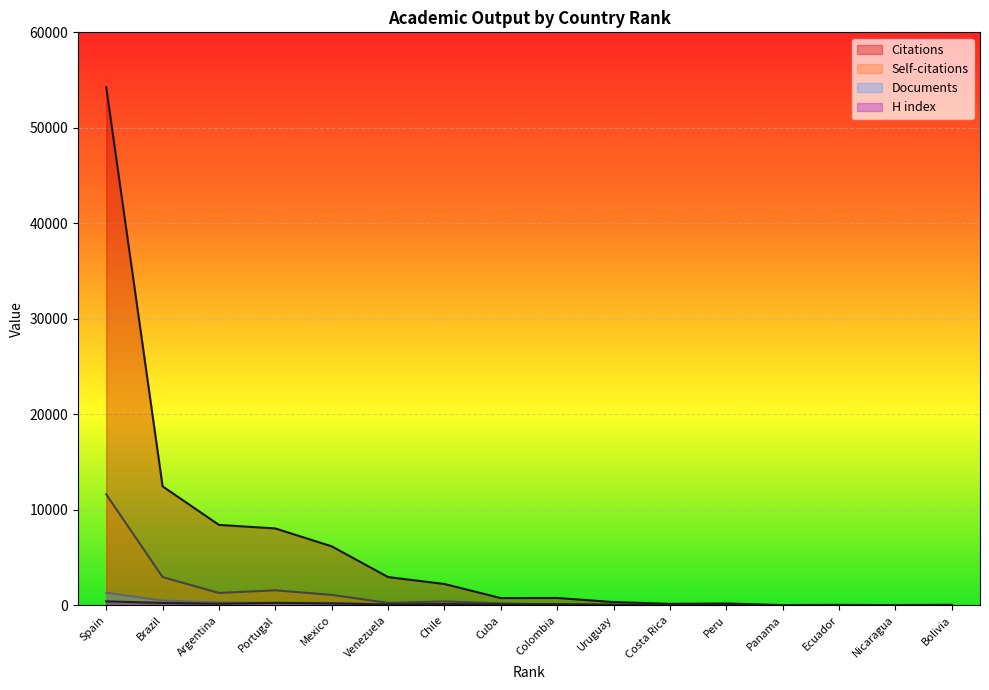

The Self-citations series shows 7575 at Nicaragua. True or false?

False